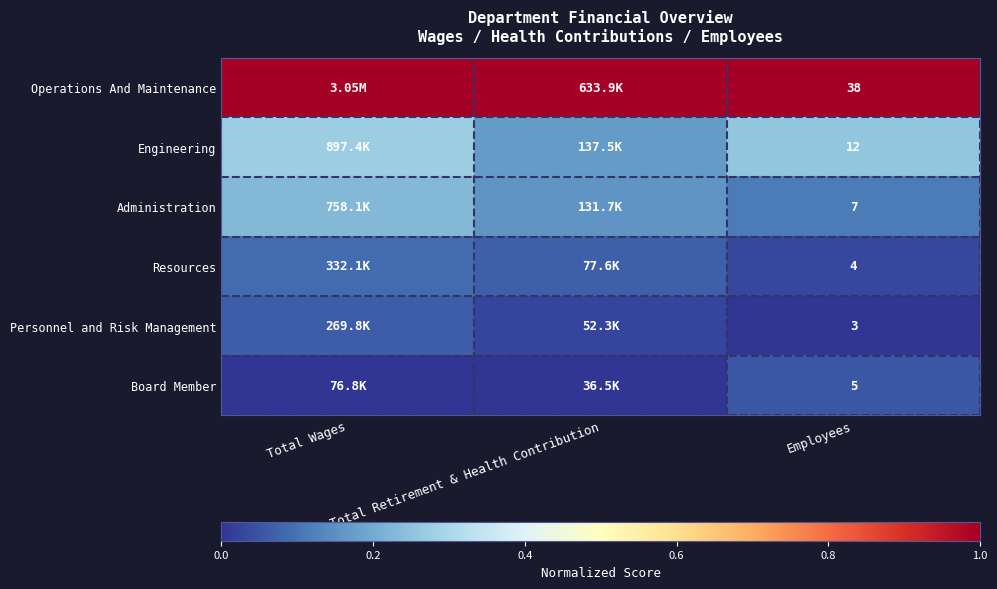

At Employees, list the series in order from largest to smallest.

Operations And Maintenance, Engineering, Administration, Board Member, Resources, Personnel and Risk Management